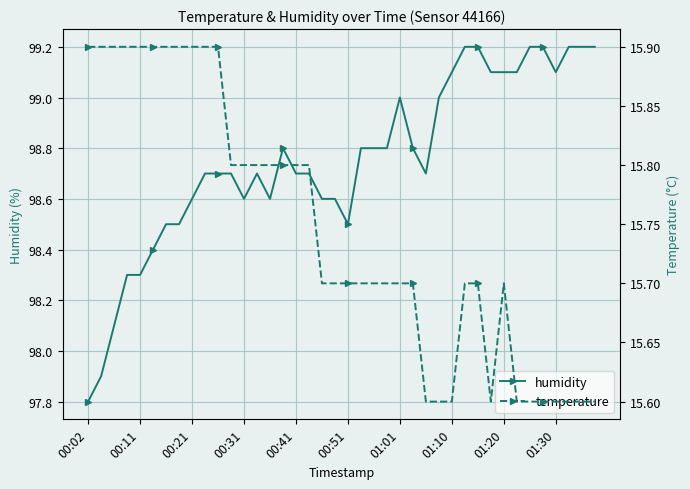

The value of humidity at 01:01 is 166.0. True or false?

False